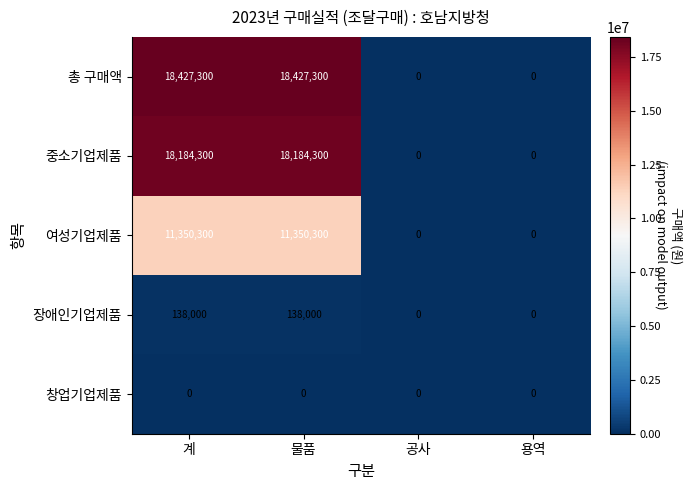

Reading left to right, extract all data points from this chart.

총 구매액: 18427300	18427300	0	0
중소기업제품: 18184300	18184300	0	0
여성기업제품: 11350300	11350300	0	0
장애인기업제품: 138000	138000	0	0
창업기업제품: 0	0	0	0